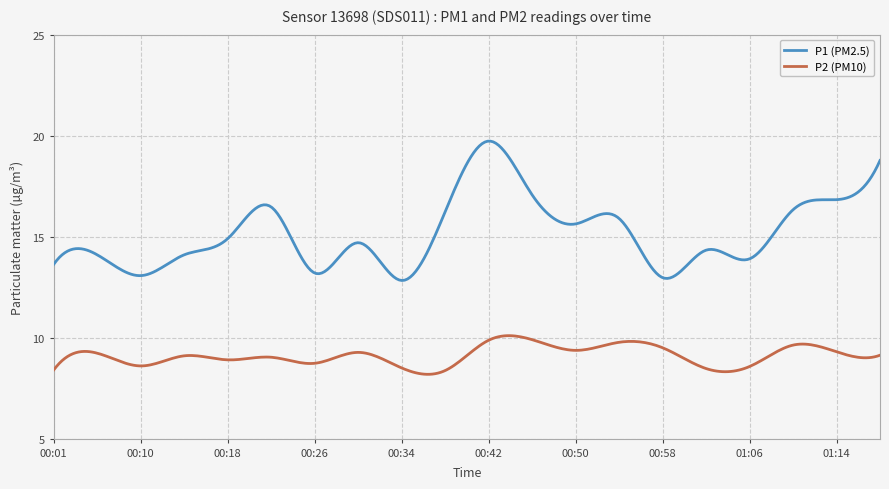

How many lines are shown in the chart?

2